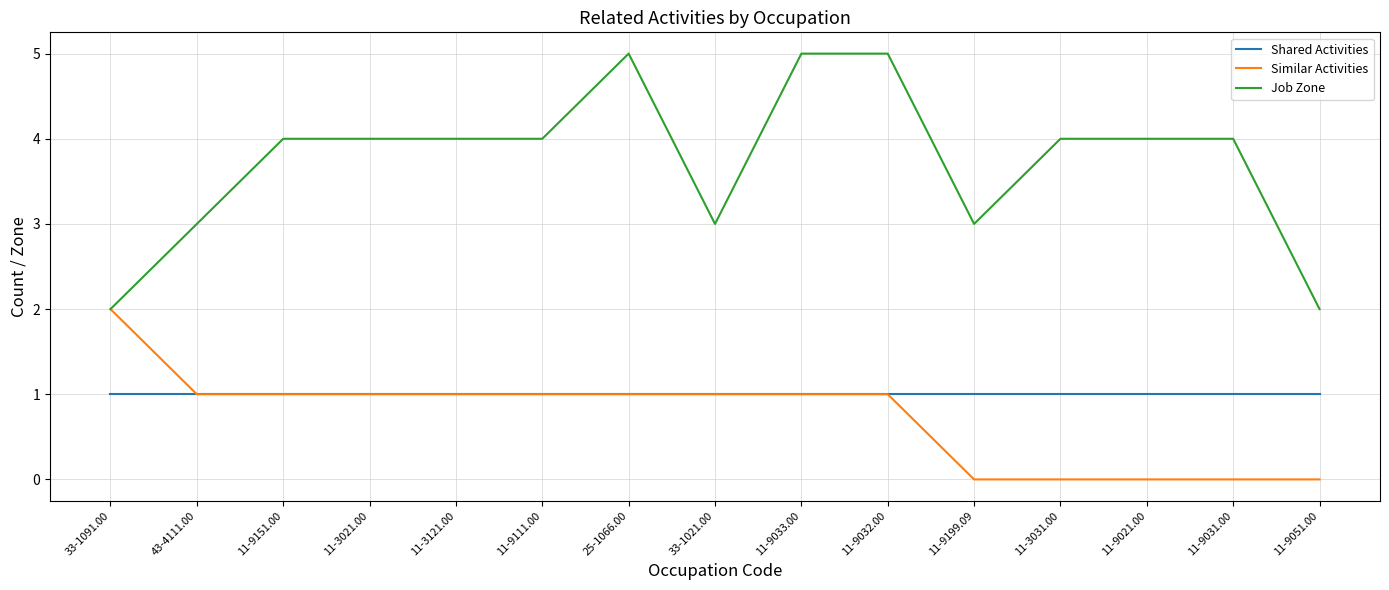

Which series has the largest total across all categories?

Job Zone